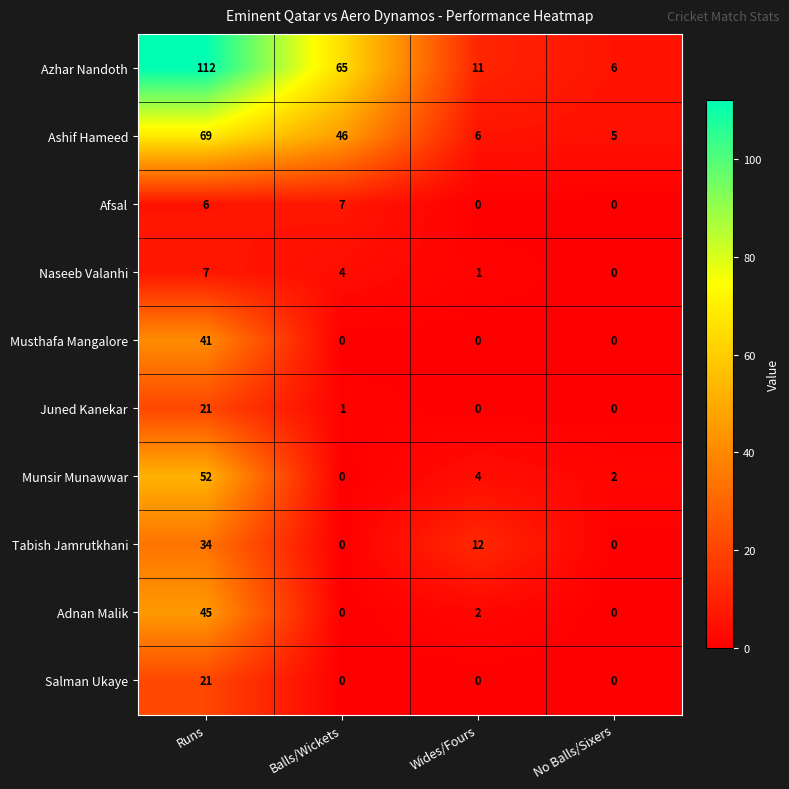

Rank the categories by Munsir Munawwar value from lowest to highest.

Balls/Wickets, No Balls/Sixers, Wides/Fours, Runs